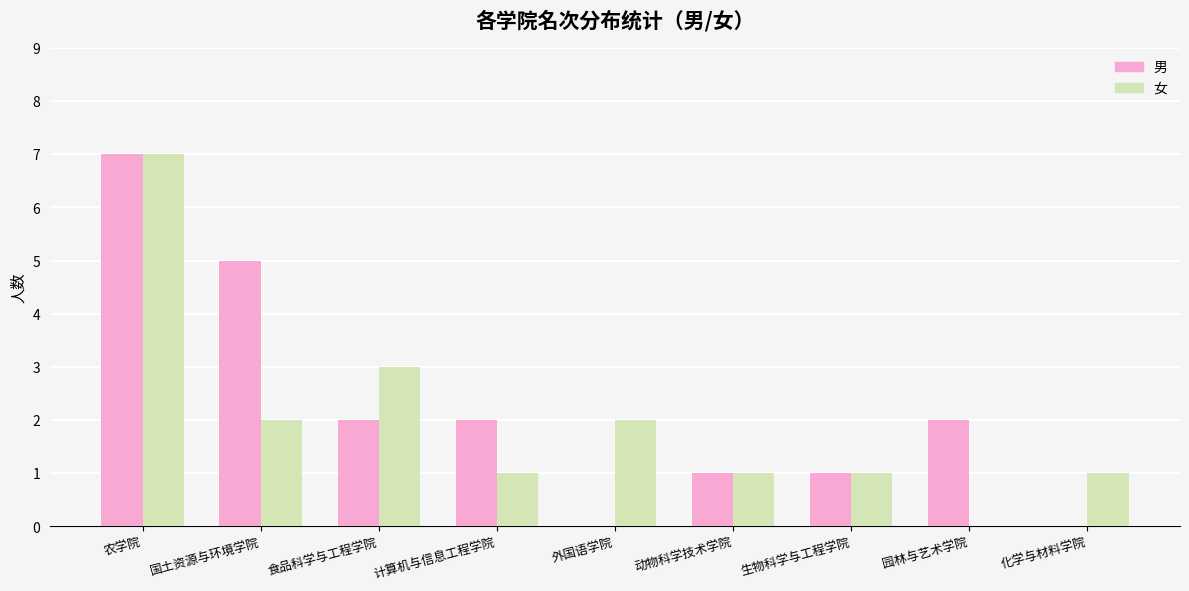

Reading left to right, what are all the values shown in this chart?

男: 农学院=7	国土资源与环境学院=5	食品科学与工程学院=2	计算机与信息工程学院=2	动物科学技术学院=1	园林与艺术学院=2	生物科学与工程学院=1	外国语学院=0	化学与材料学院=0
女: 农学院=7	国土资源与环境学院=2	食品科学与工程学院=3	计算机与信息工程学院=1	动物科学技术学院=1	园林与艺术学院=0	生物科学与工程学院=1	外国语学院=2	化学与材料学院=1